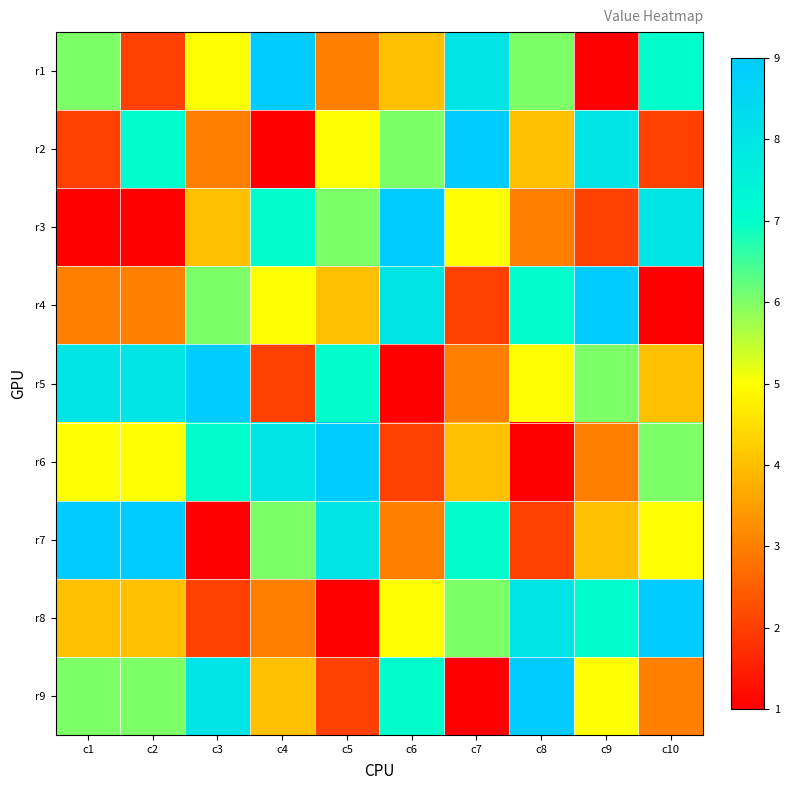

Reading left to right, transcribe all the data shown in this chart.

r1: c1=6	c2=2	c3=5	c4=9	c5=3	c6=4	c7=8	c8=6	c9=1	c10=7
r2: c1=2	c2=7	c3=3	c4=1	c5=5	c6=6	c7=9	c8=4	c9=8	c10=2
r3: c1=1	c2=1	c3=4	c4=7	c5=6	c6=9	c7=5	c8=3	c9=2	c10=8
r4: c1=3	c2=3	c3=6	c4=5	c5=4	c6=8	c7=2	c8=7	c9=9	c10=1
r5: c1=8	c2=8	c3=9	c4=2	c5=7	c6=1	c7=3	c8=5	c9=6	c10=4
r6: c1=5	c2=5	c3=7	c4=8	c5=9	c6=2	c7=4	c8=1	c9=3	c10=6
r7: c1=9	c2=9	c3=1	c4=6	c5=8	c6=3	c7=7	c8=2	c9=4	c10=5
r8: c1=4	c2=4	c3=2	c4=3	c5=1	c6=5	c7=6	c8=8	c9=7	c10=9
r9: c1=6	c2=6	c3=8	c4=4	c5=2	c6=7	c7=1	c8=9	c9=5	c10=3